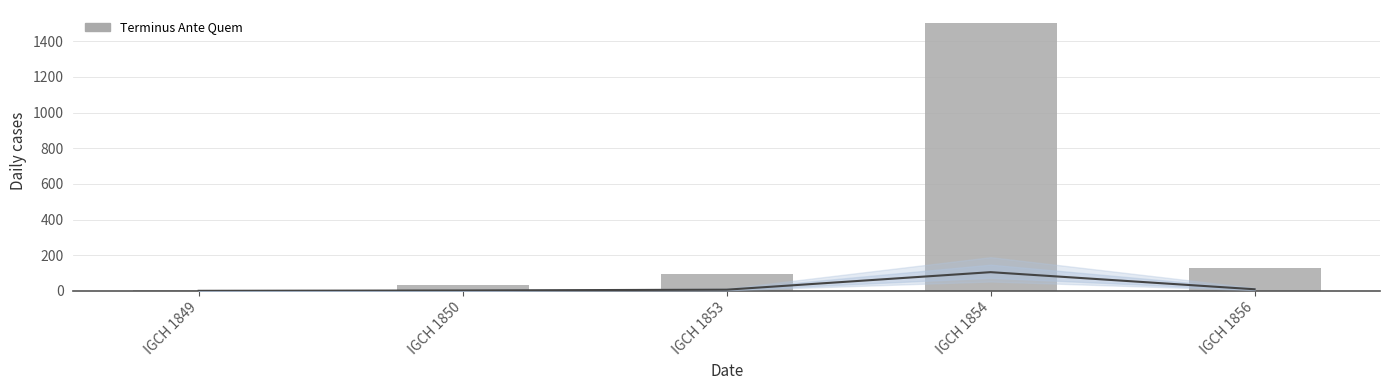

Read the value at IGCH 1853.

97